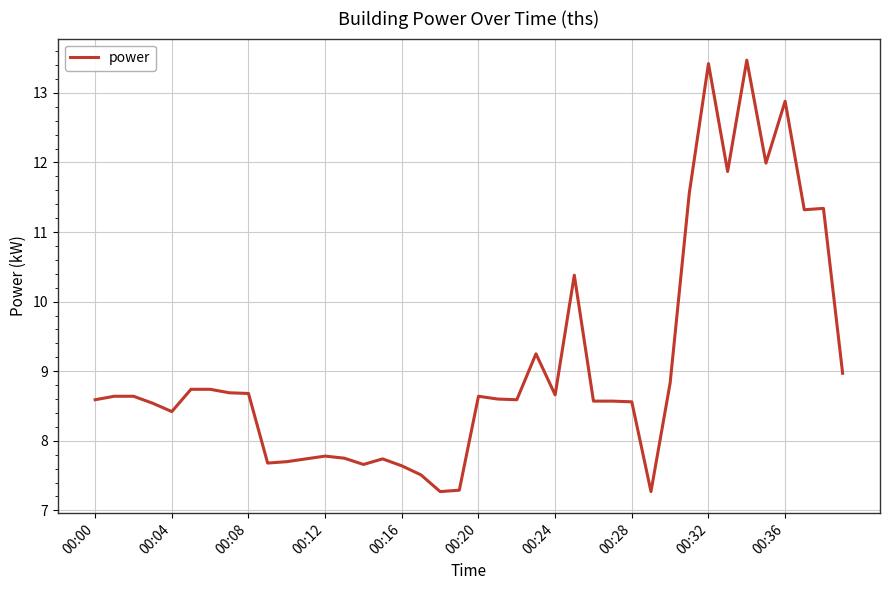

What is the difference between the maximum and minimum values?

6.2